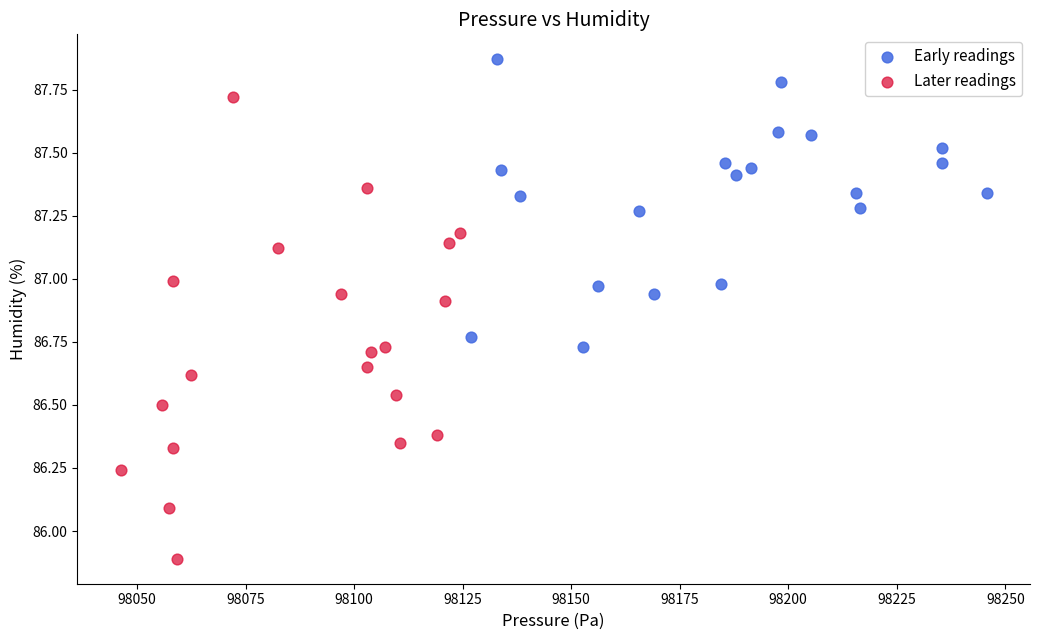

Which series contains the highest Y value?

Early readings